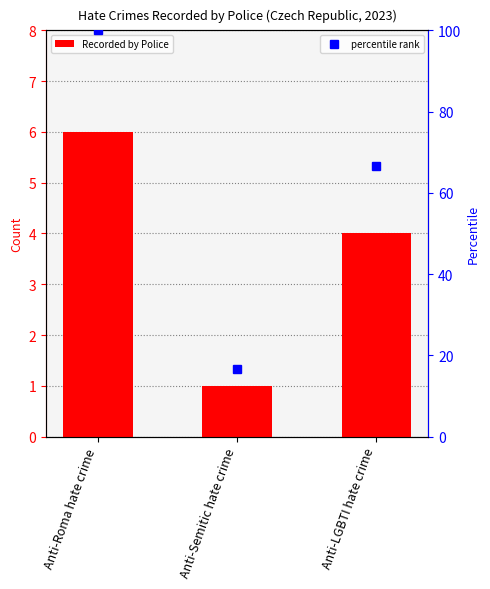

List the labels in order of value, smallest first.

Anti-Semitic hate crime, Anti-LGBTI hate crime, Anti-Roma hate crime